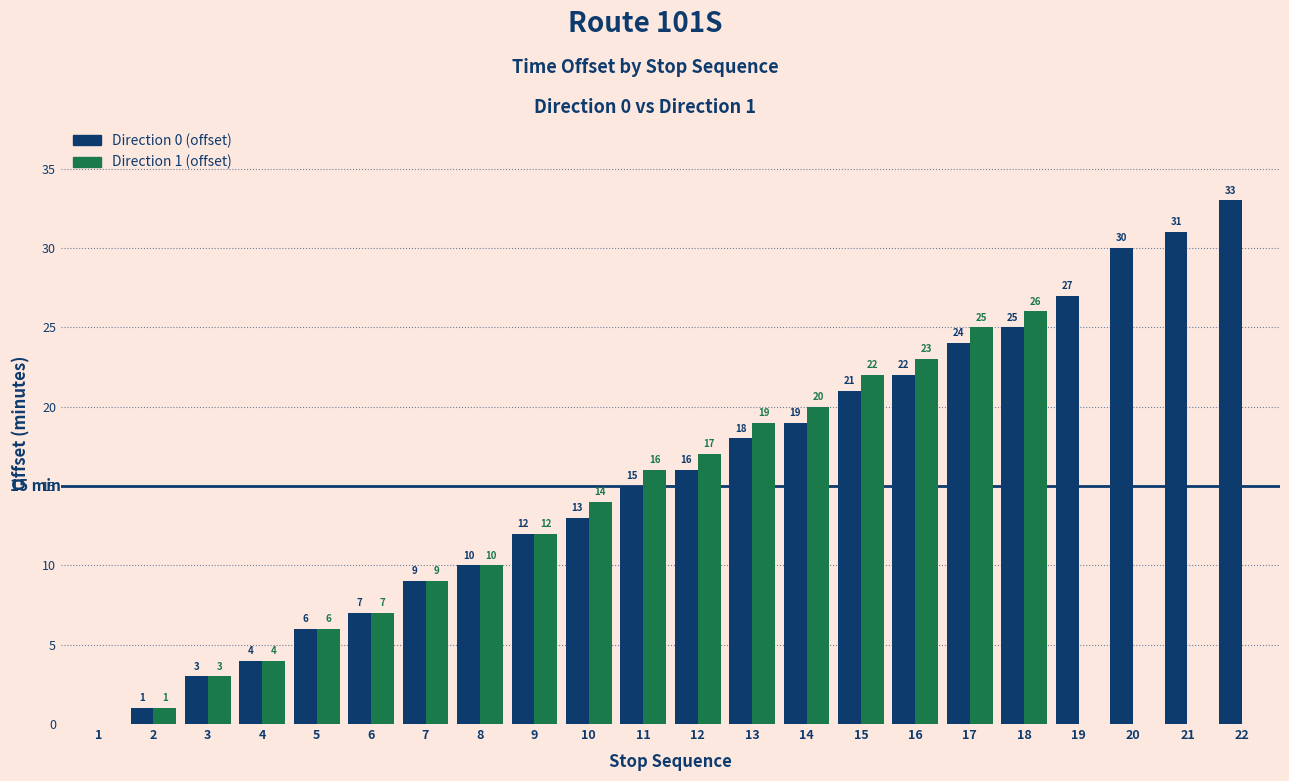

Which series has the largest total across all categories?

Direction 0 (offset)